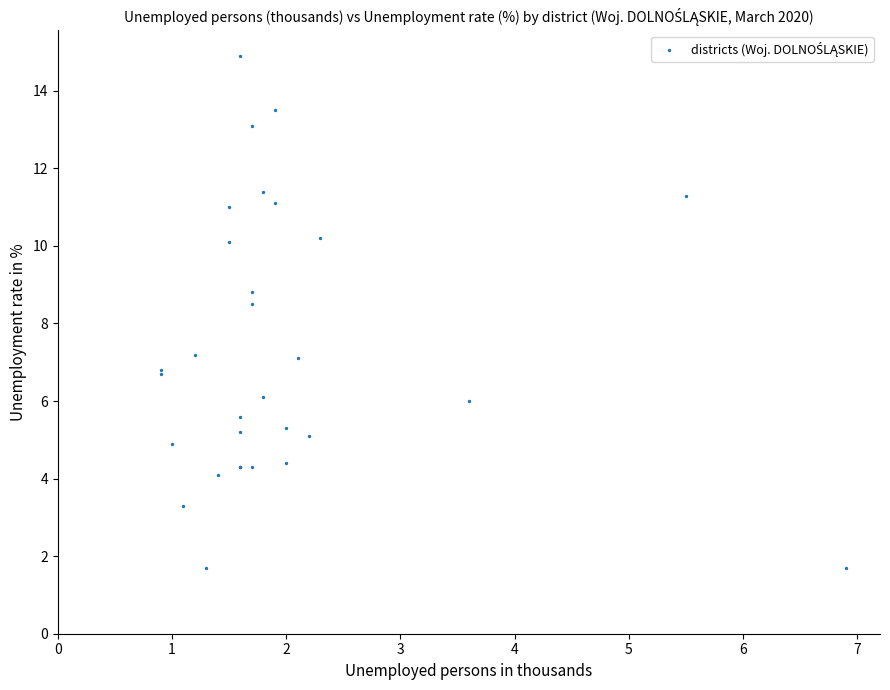

What Y value in the scatter plot is closest to 8?

8.5